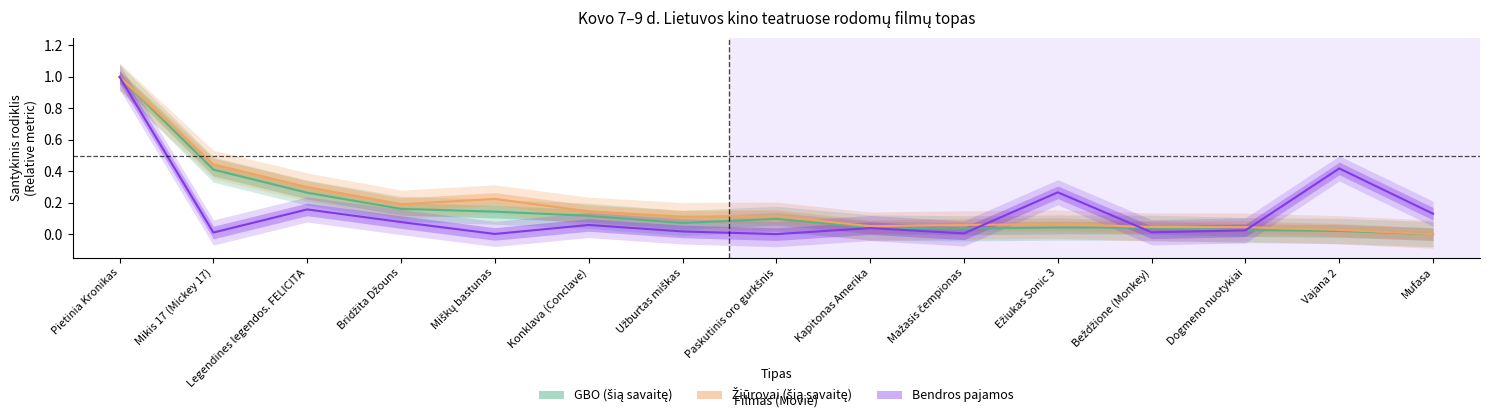

True or false: Žiūrovai (šią savaitę) and GBO (šią savaitę) intersect in this chart.

False